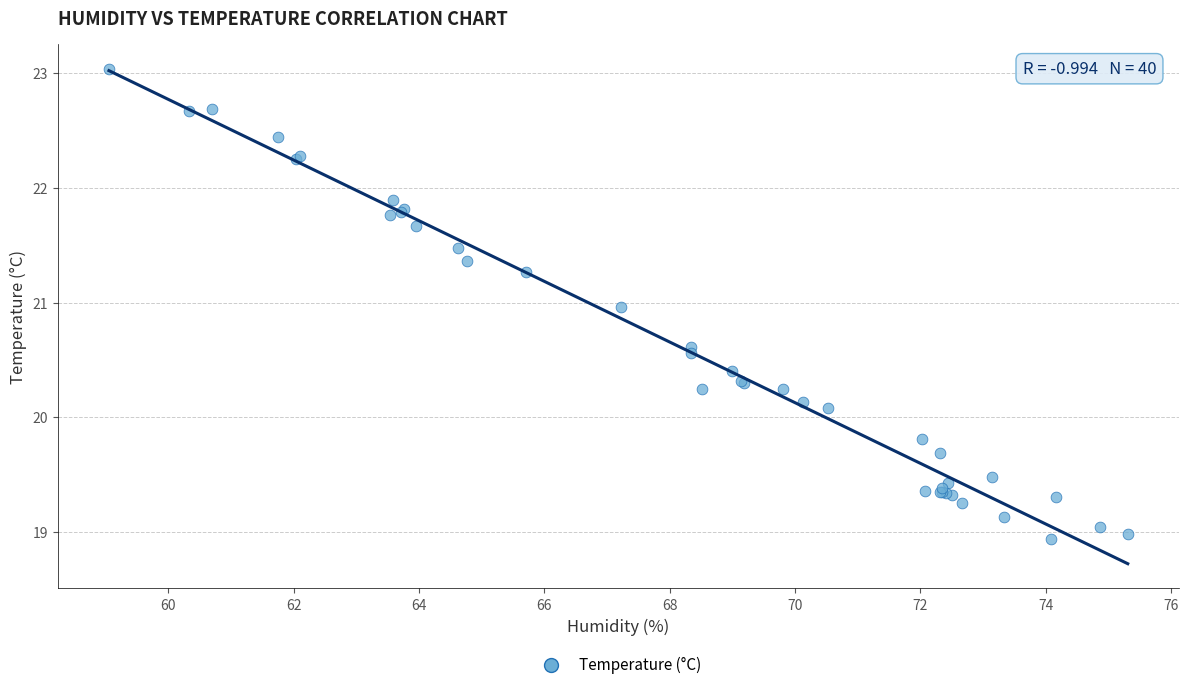

What Y value in the scatter plot is closest to 20?

20.1